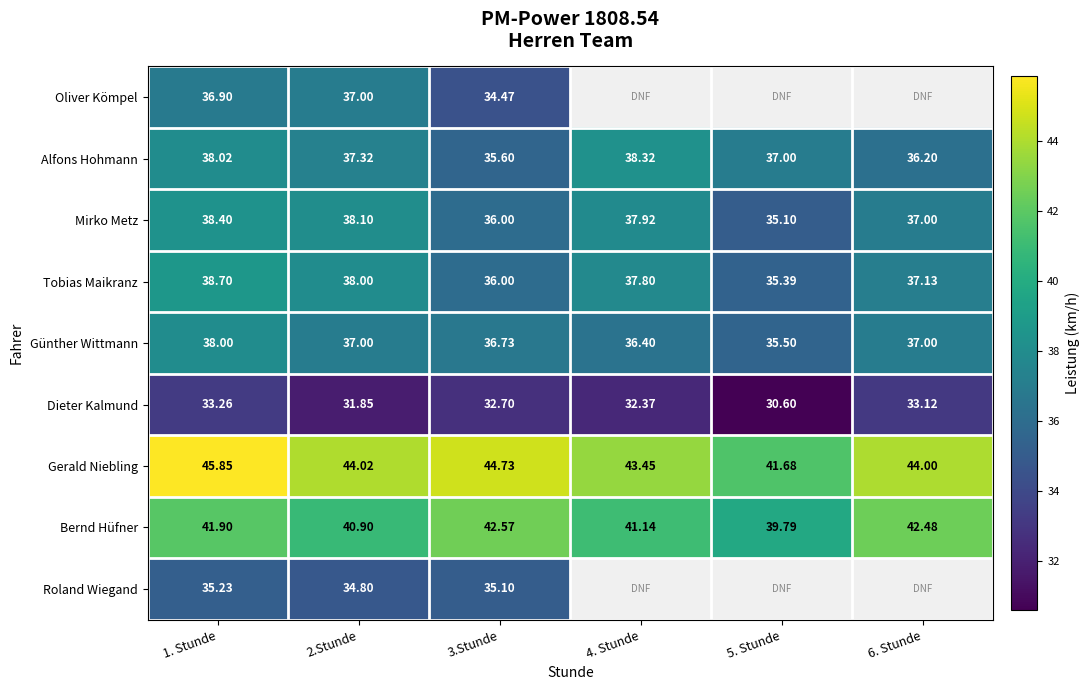

Which has a higher value, 6. Stunde or 4. Stunde?

4. Stunde